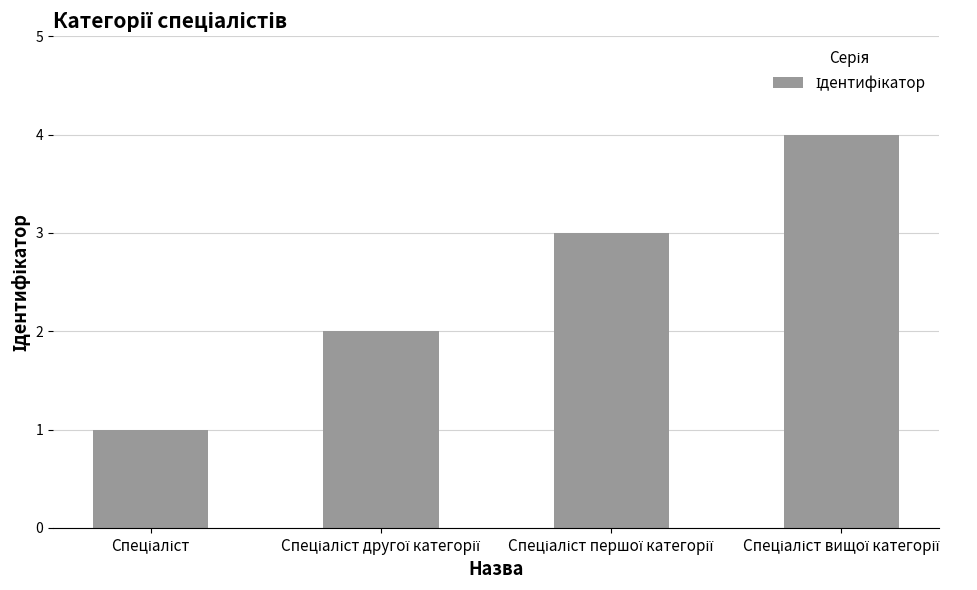

How many data points does each series have?

4